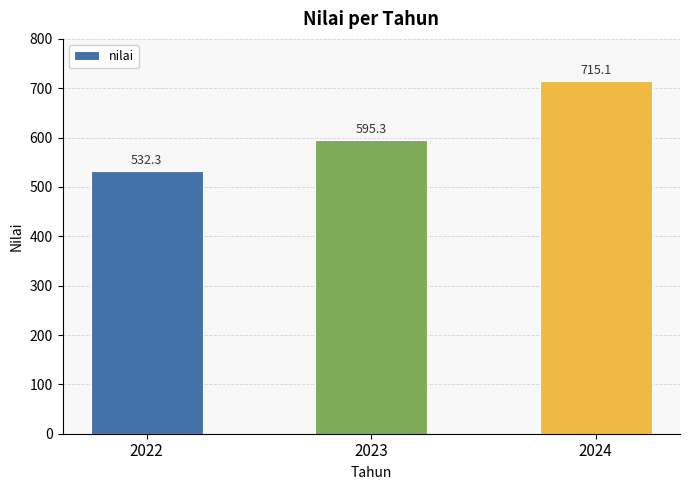

True or false: the data shows 319.9 at 2023.

False